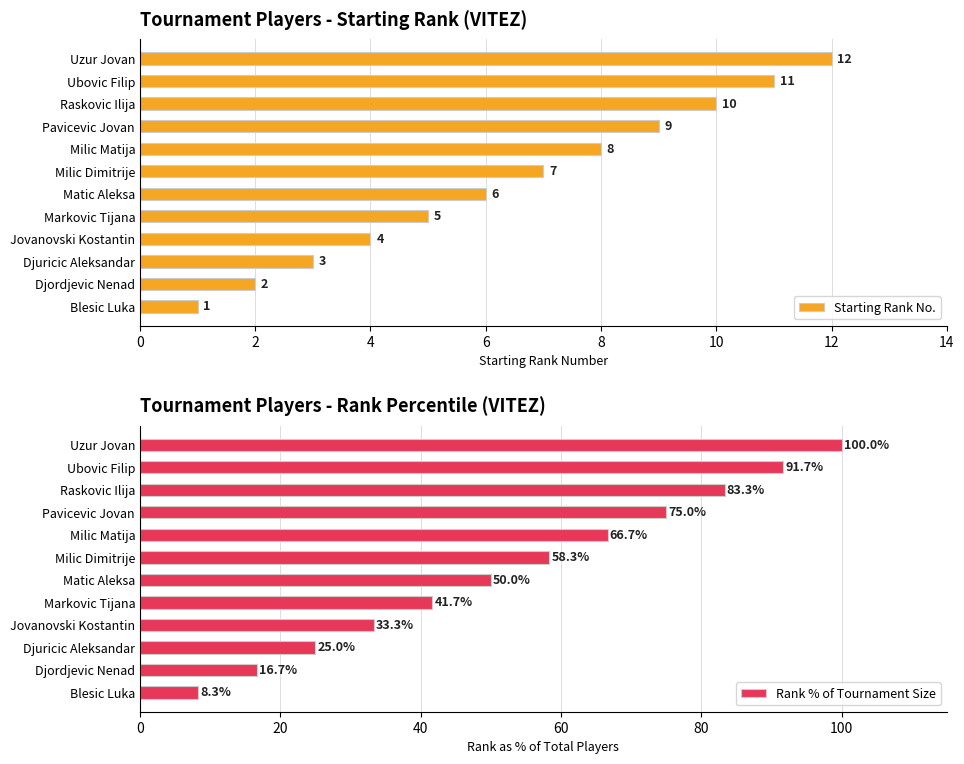

Where is Starting Rank No. nearest to the value 6?

Matic Aleksa